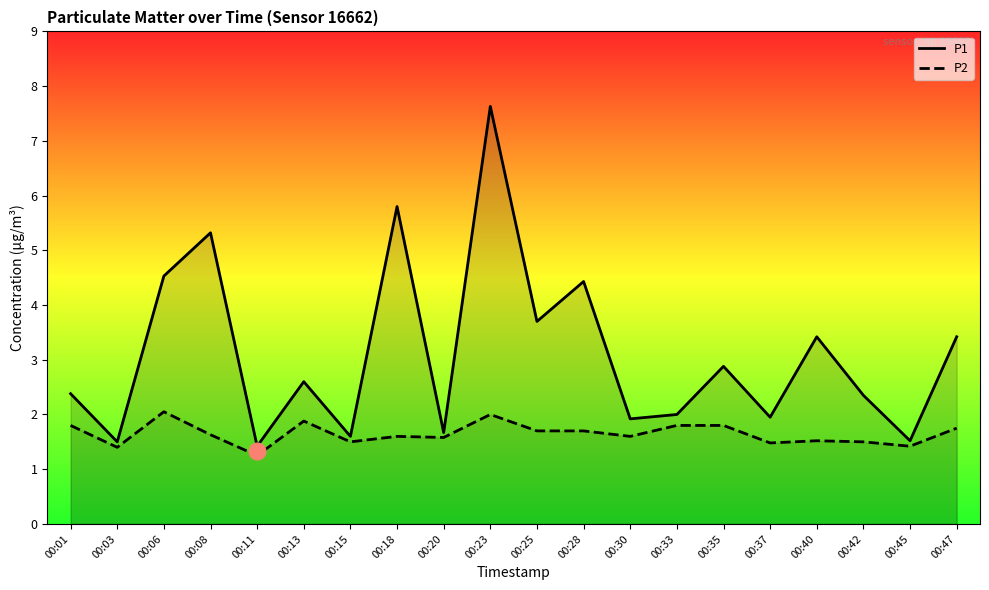

The value of P2 at 00:18 is 1.6. True or false?

True